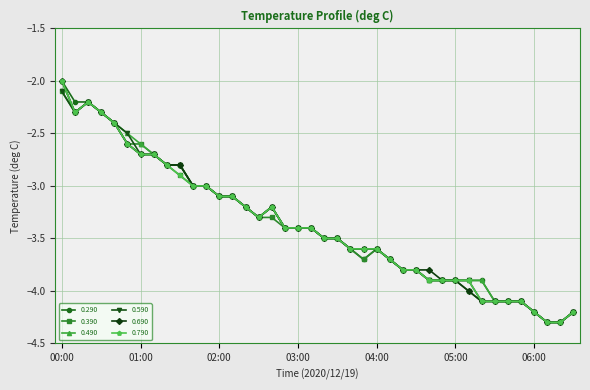

What is the value of the 0.490 point at the 36th from the left?

-4.1